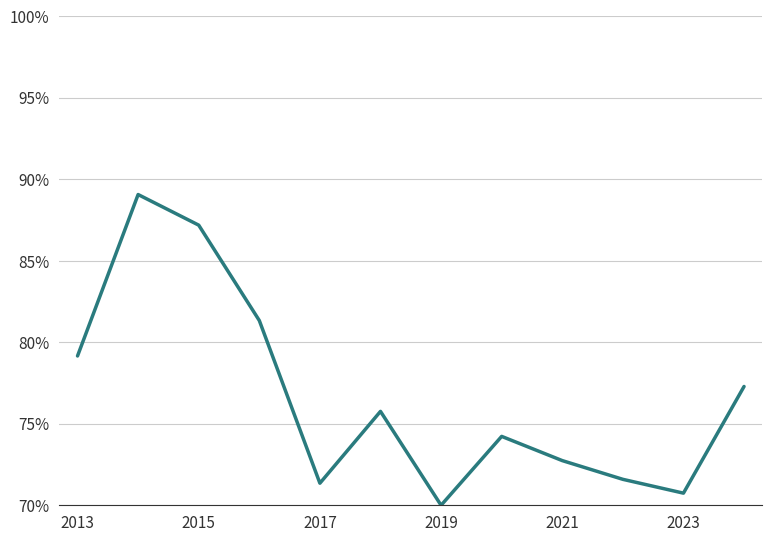

Is this an area chart (filled region under the line)?

No